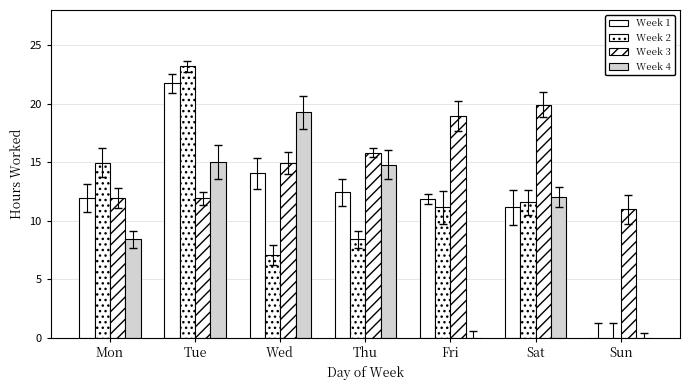

How many values in Week 1 are above zero?

6